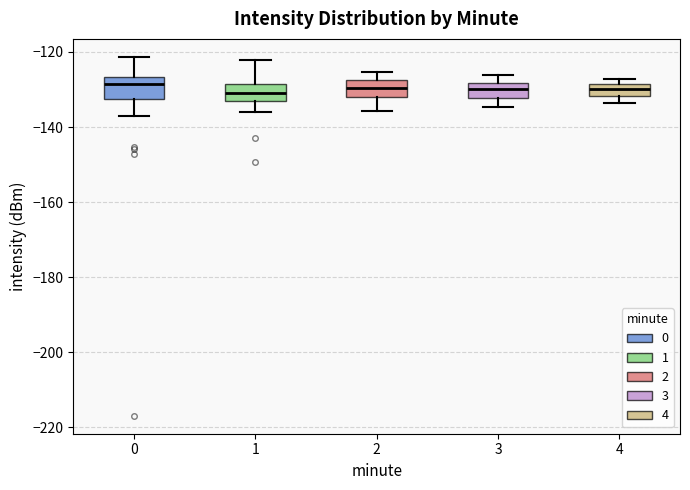

Reading left to right, transcribe this box plot: for each box, give where its median line is, the range the box spans, and where its two whiskers end, as read against the y-axis. The values are not printed on the chart, so give them approximately, as read against the axis.

0: median -128, box -132 to -126, whiskers -138 to -122
1: median -130, box -134 to -128, whiskers -136 to -122
2: median -130, box -132 to -128, whiskers -136 to -126
3: median -130, box -132 to -128, whiskers -134 to -126
4: median -130, box -132 to -128, whiskers -134 to -128 (just above the box's upper edge)